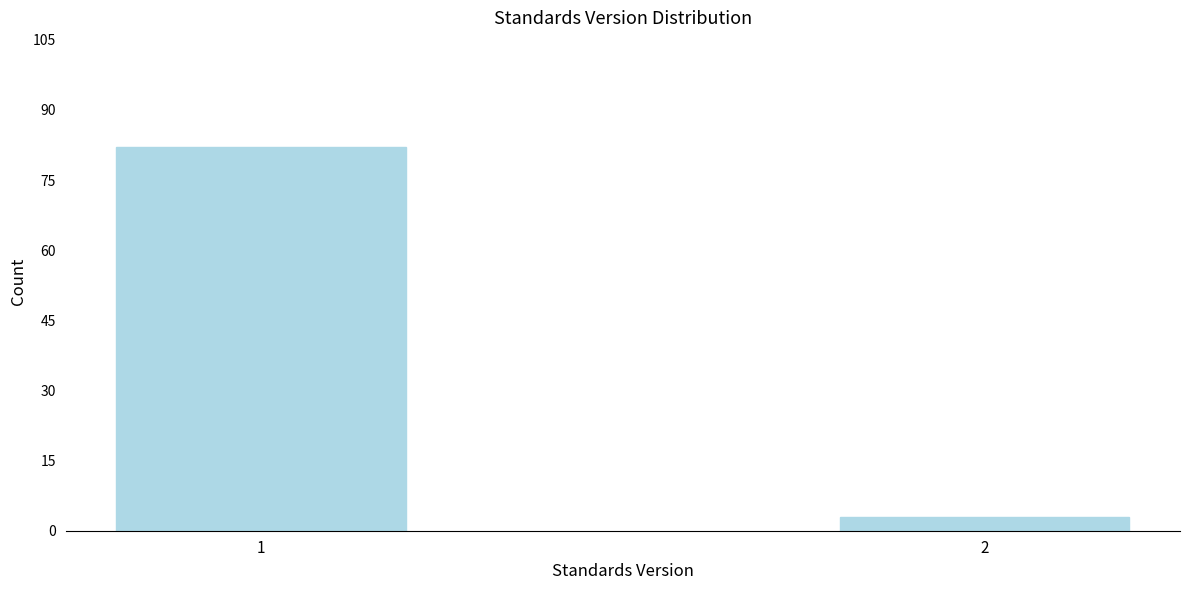

Reading right to left, transcribe all the data shown in this chart.

3	82